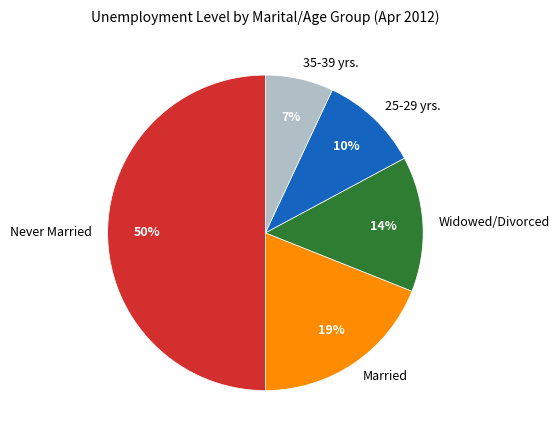

Rank the categories by value from highest to lowest.

Never Married, Married, Widowed/Divorced, 25-29 yrs., 35-39 yrs.